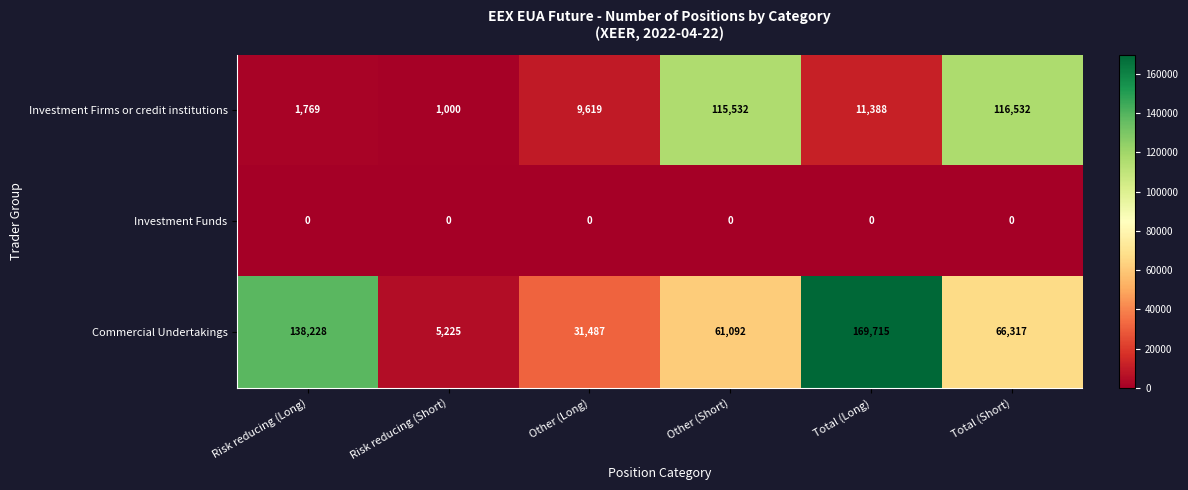

At which label does Commercial Undertakings first exceed 66317?

Risk reducing (Long)